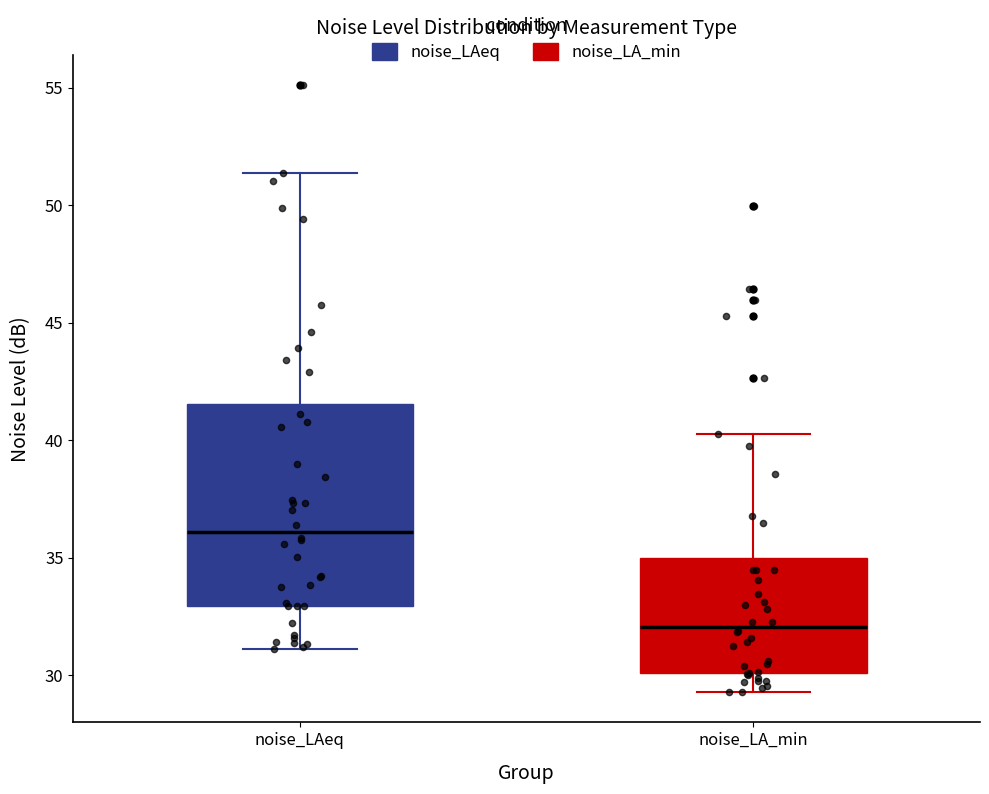

Reading left to right, transcribe this box plot: for each box, give where its median line is, the range the box spans, and where its two whiskers end, as read against the y-axis. The values are not printed on the chart, so give them approximately, as read against the axis.

noise_LAeq: median 36.0, box 33.0 to 41.5, whiskers 31.0 to 51.5
noise_LA_min: median 32.0, box 30.0 to 35.0, whiskers 29.5 to 40.5